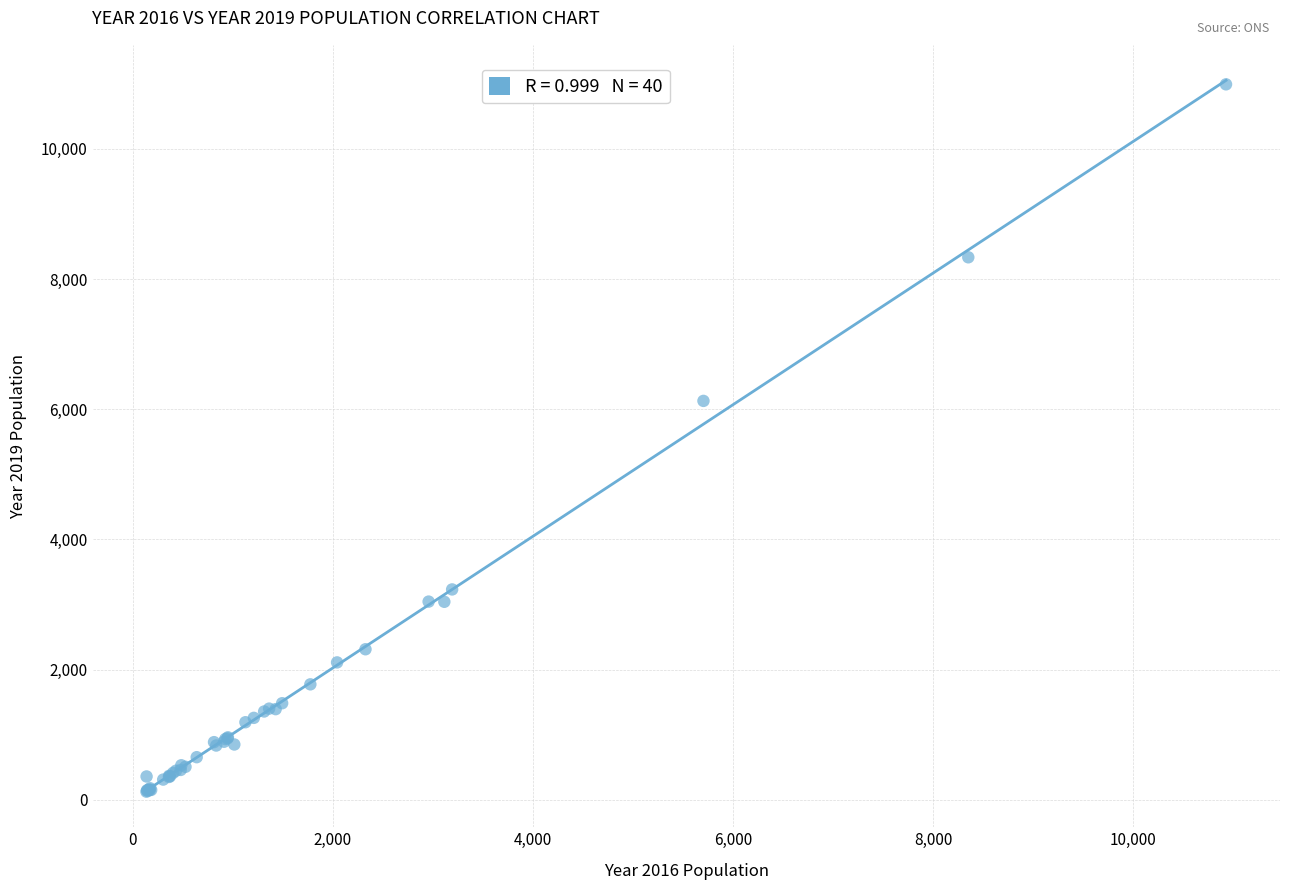

What Y value in the scatter plot is closest to 5559?

6129